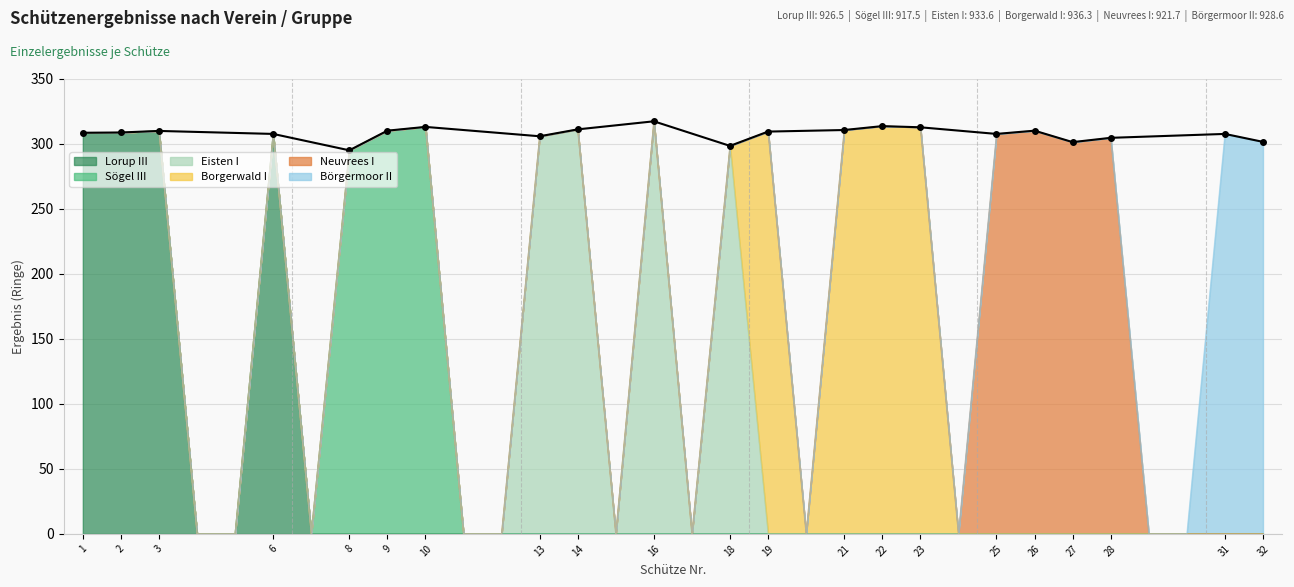

At how many categories does at least one series exceed 55?

21